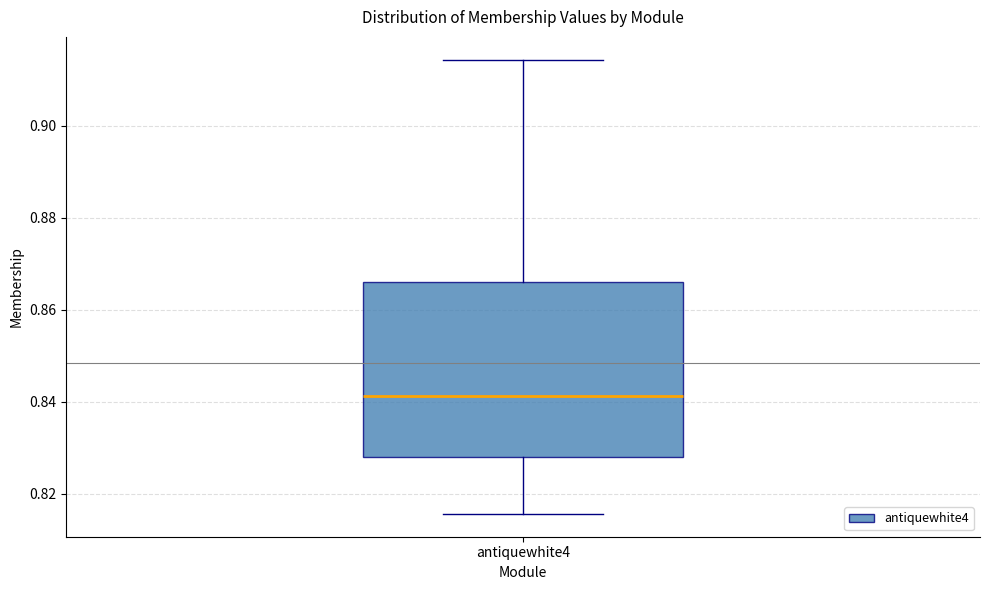

Read this box plot against the y-axis: the position of the median line, the range covered by the box, and the ends of both whiskers. The values are not printed on the chart, so give them approximately, as read against the axis.

median 0.842, box 0.828 to 0.866, whiskers 0.816 to 0.914